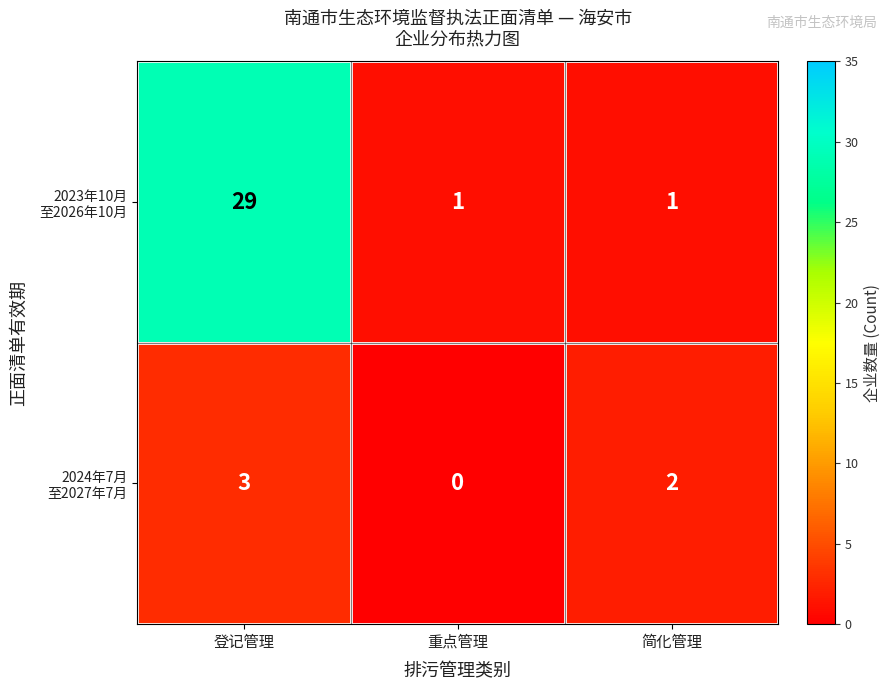

What is the maximum value shown in the chart?

29